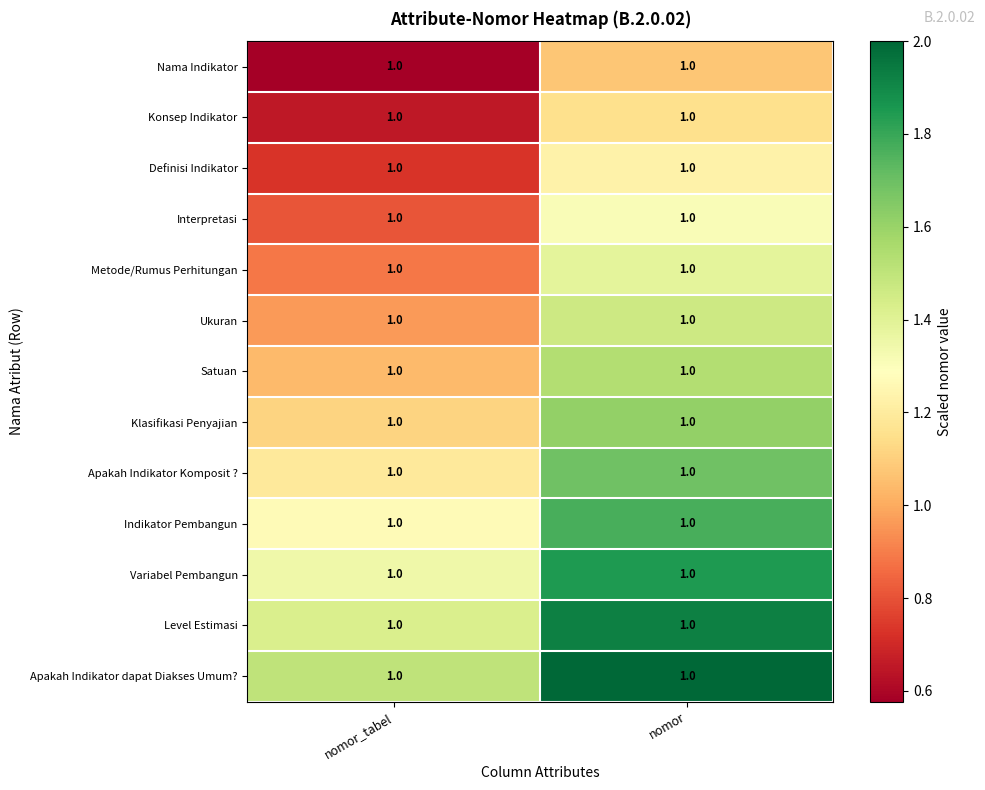

Rank the series at nomor_tabel from lowest to highest value.

Nama Indikator, Konsep Indikator, Definisi Indikator, Interpretasi, Metode/Rumus Perhitungan, Ukuran, Satuan, Klasifikasi Penyajian, Apakah Indikator Komposit ?, Indikator Pembangun, Variabel Pembangun, Level Estimasi, Apakah Indikator dapat Diakses Umum?